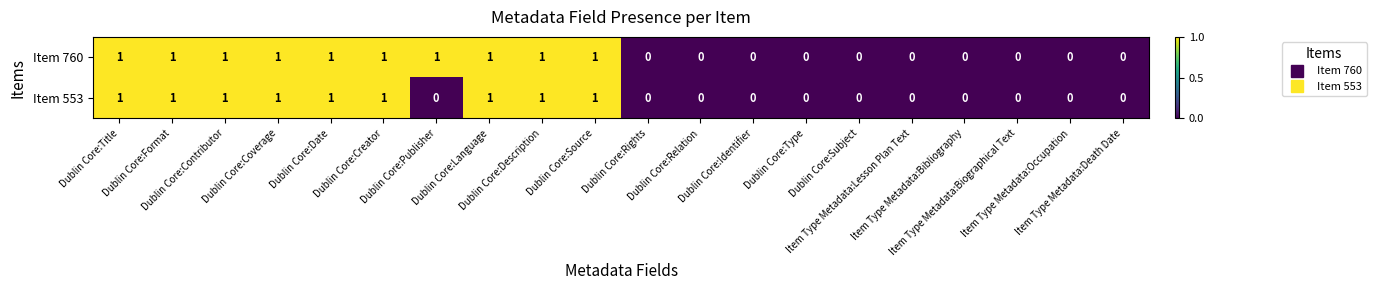

Which series has the largest total across all categories?

Item 760